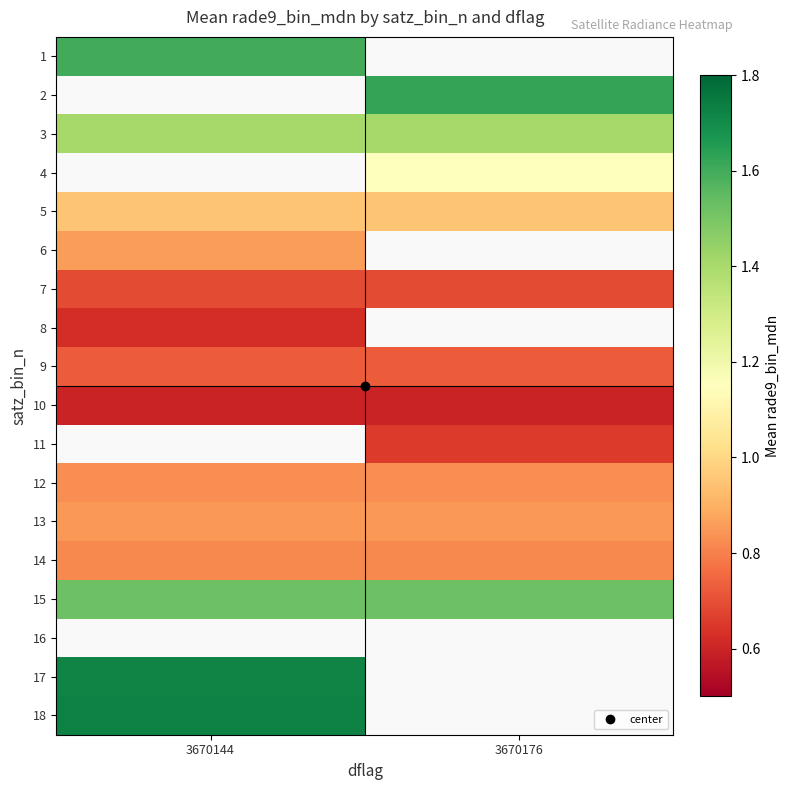

Rank the categories by 9 value from lowest to highest.

3670144, 3670176